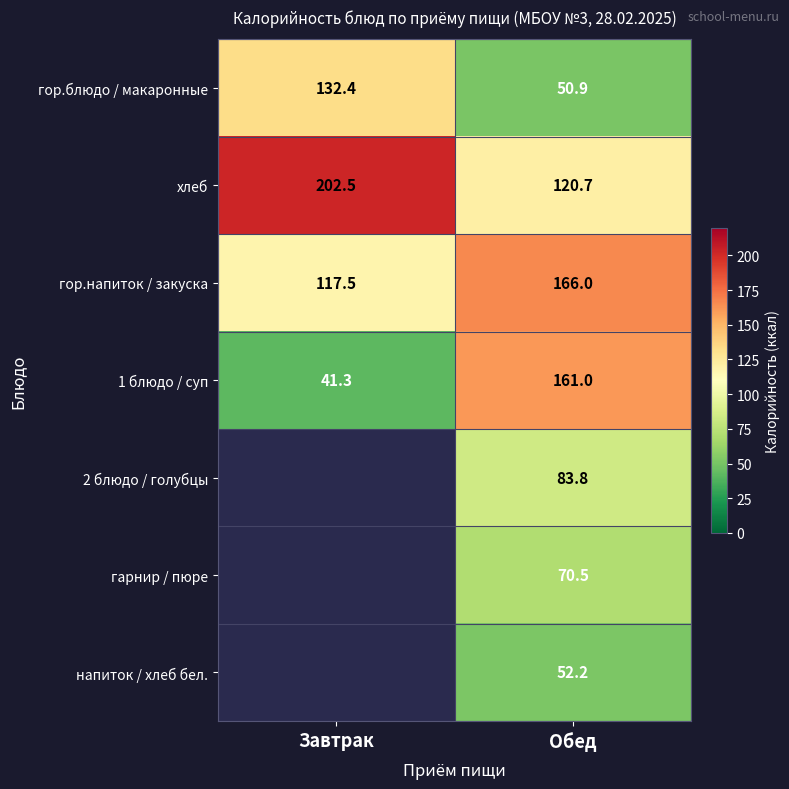

What is the difference between the 1 блюдо / суп values at Завтрак and Обед?

119.7